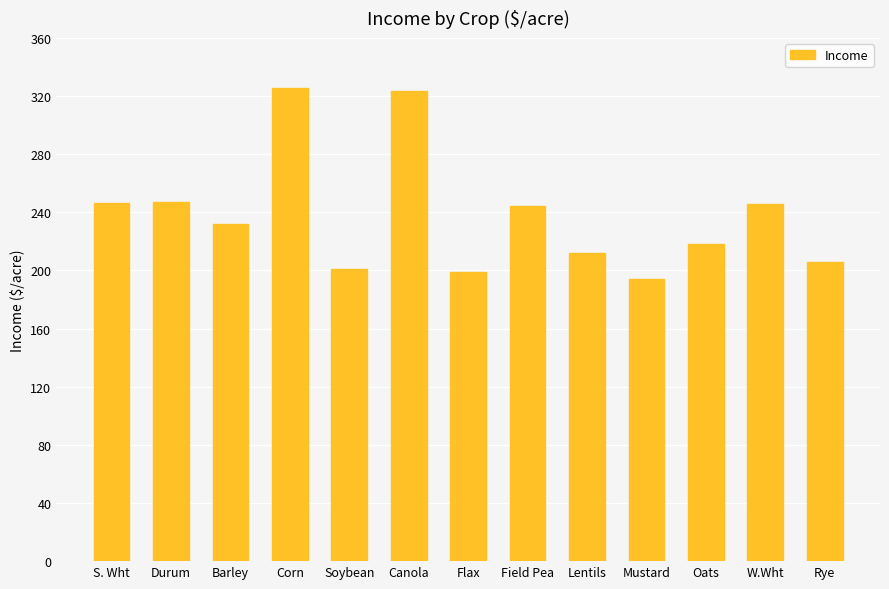

Are the bars horizontal?

No